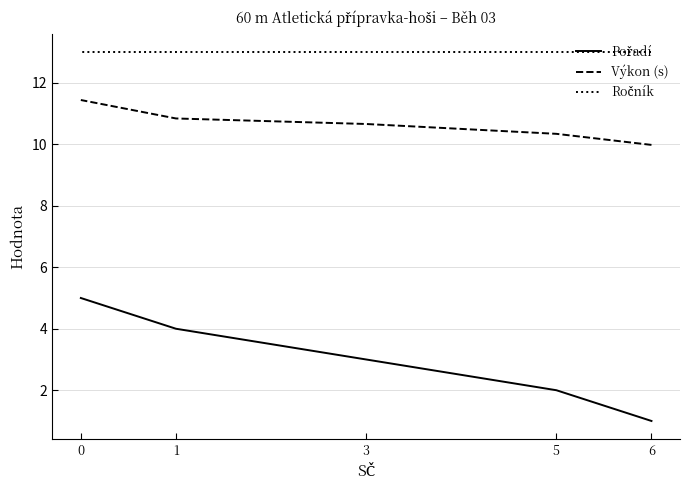

At how many categories does at least one series exceed 4?

5